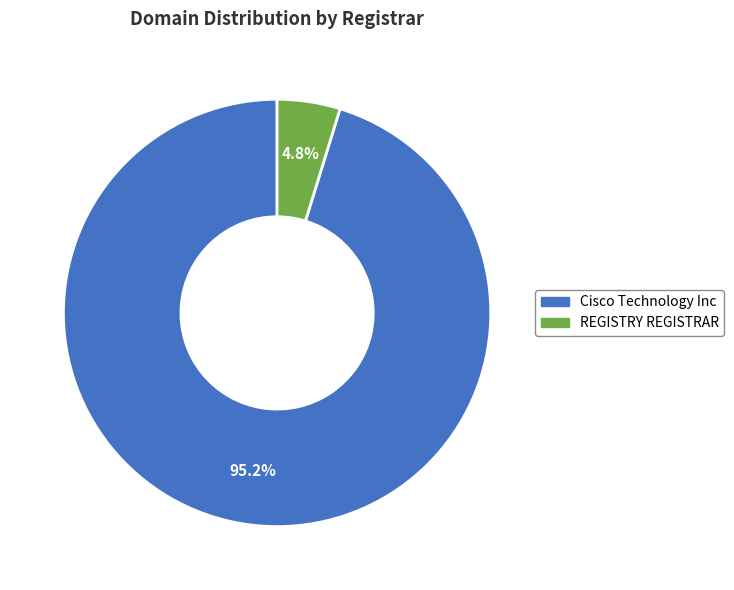

Rank the categories by value from highest to lowest.

Cisco Technology Inc, REGISTRY REGISTRAR